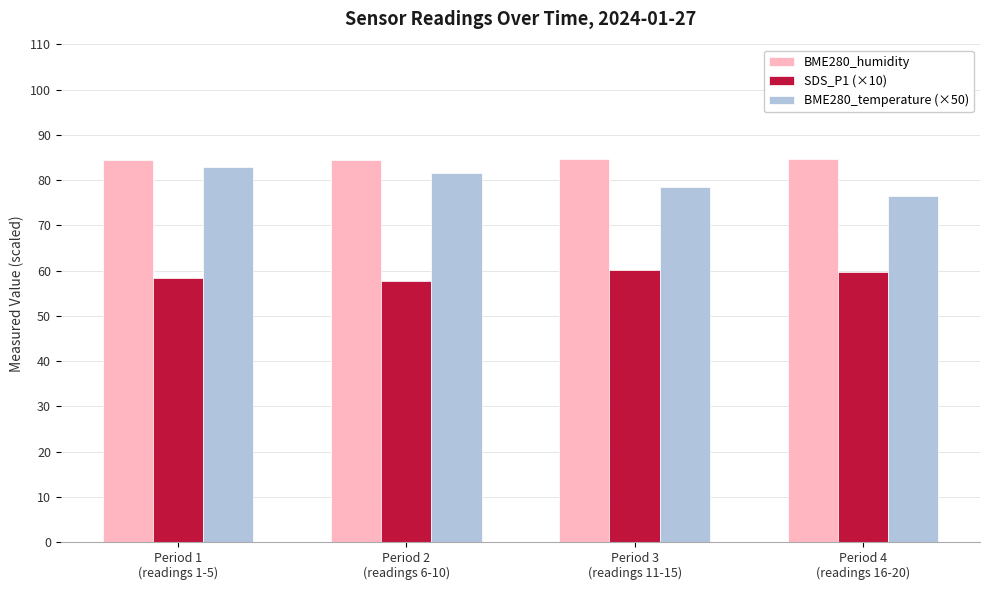

What is the minimum value for SDS_P1 (×10)?

57.8